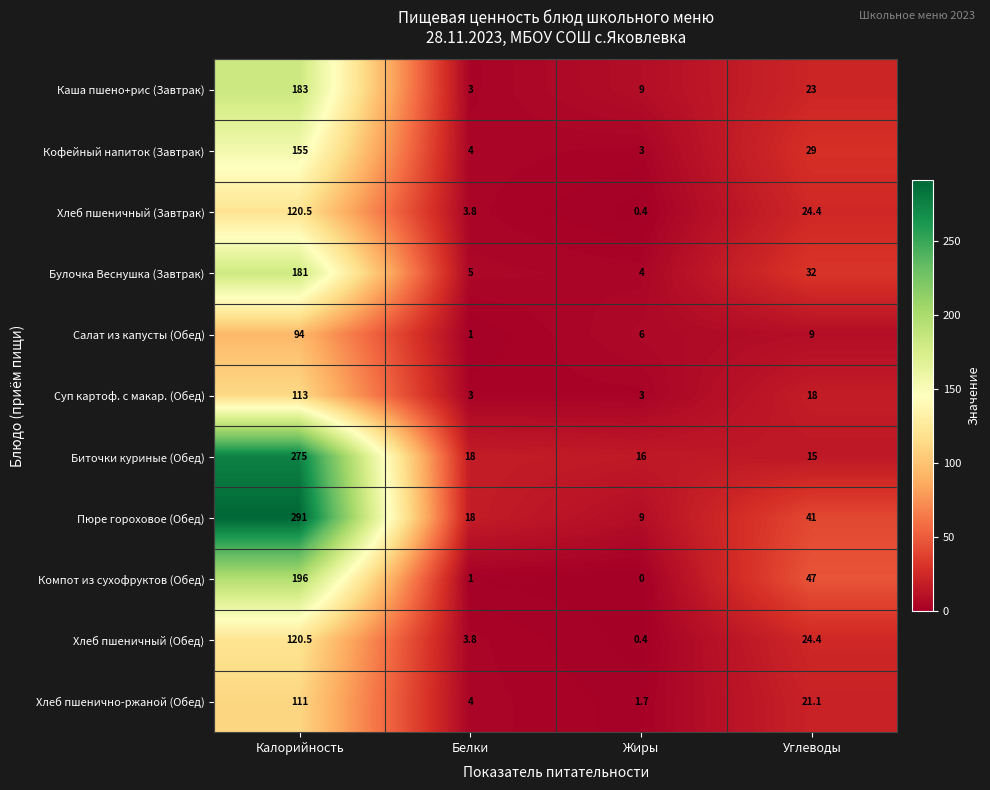

True or false: Салат из капусты (Обед) has a value of 1.5 at Белки.

False